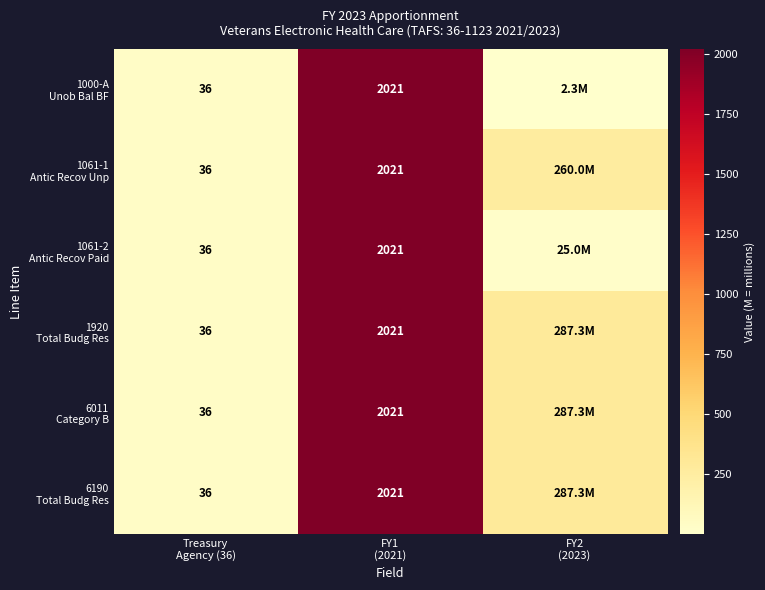

What is the approximate value of 1061-1 Antic Recov Unp at Treasury Agency (36)?

36.0